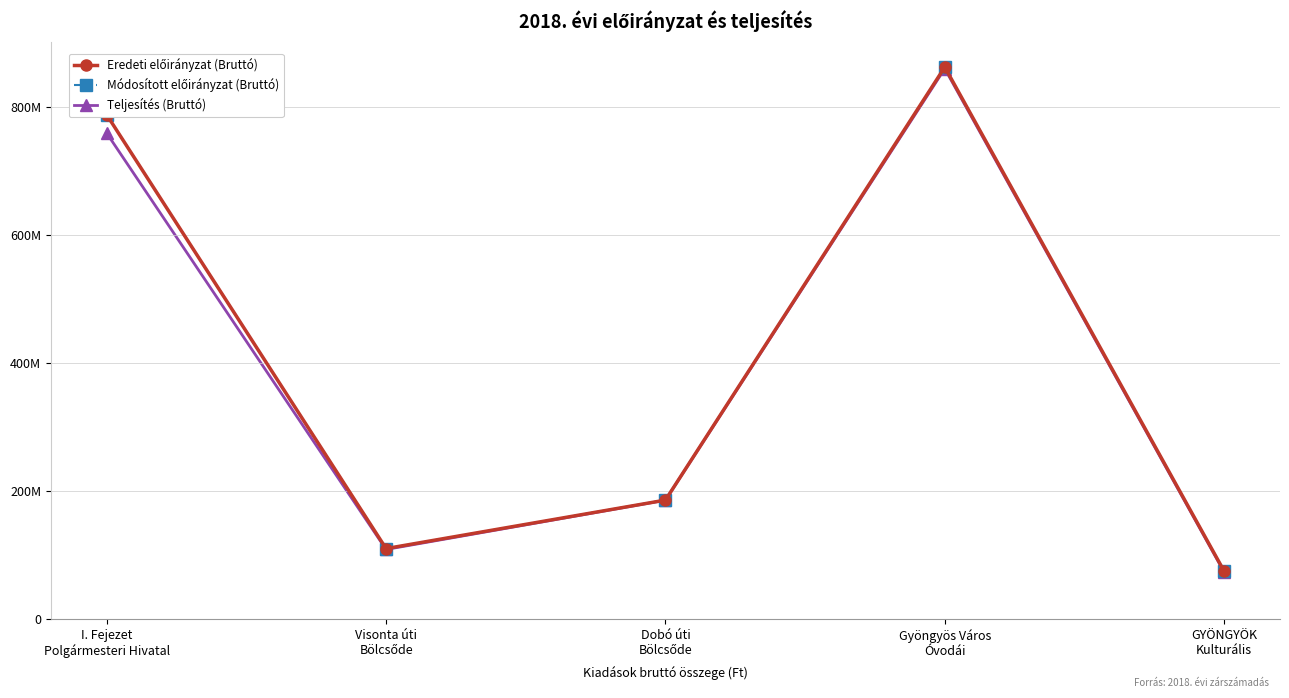

Rank the series by their maximum value, from lowest to highest.

Teljesítés (Bruttó), Eredeti előirányzat (Bruttó), Módosított előirányzat (Bruttó)